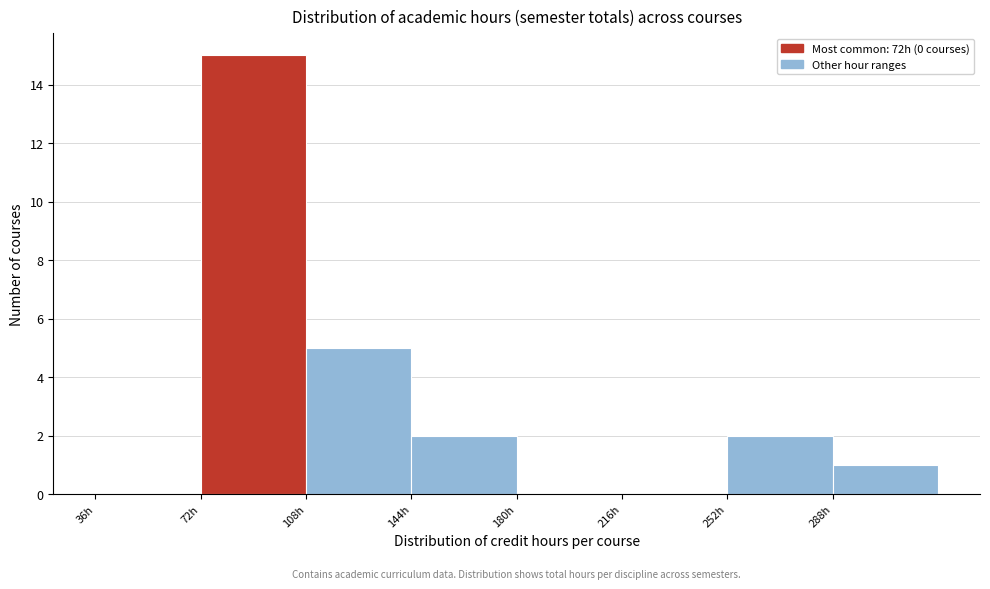

Reading left to right, list every bar in this chart as the range it spans on the x-axis followed by its height. Neither the bar edges nor the heights are printed on the chart, so give them approximately, as read against the axes.

36 to 72: 0
72 to 108: 15
108 to 144: 5
144 to 180: 2
180 to 216: 0
216 to 252: 0
252 to 288: 2
288 to 324: 1